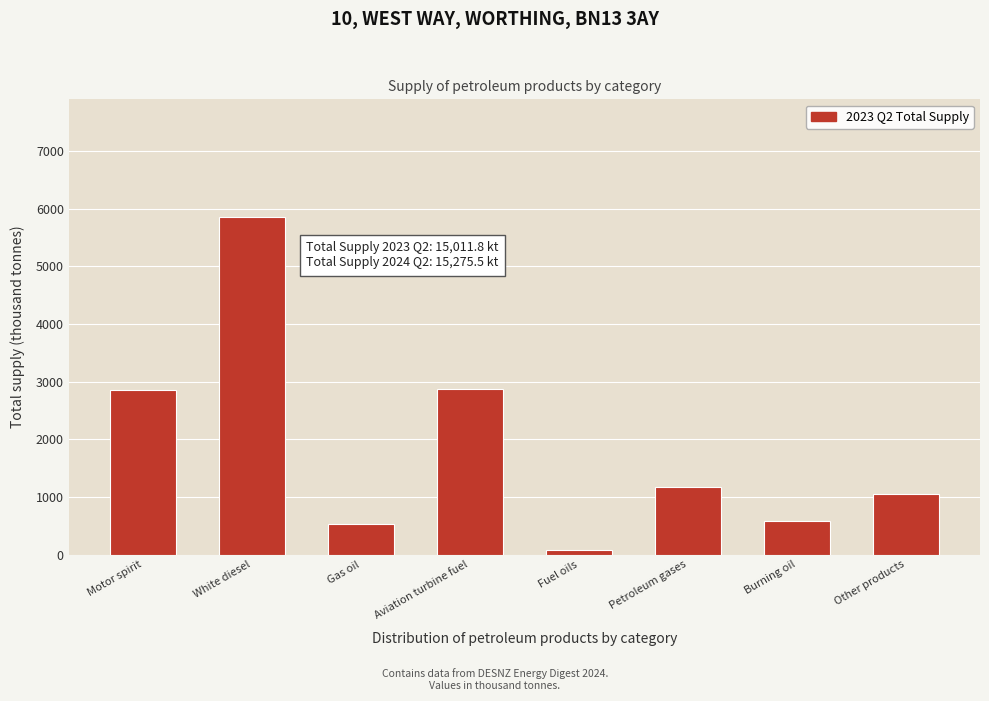

Which label corresponds to the smallest value in the chart?

Fuel oils